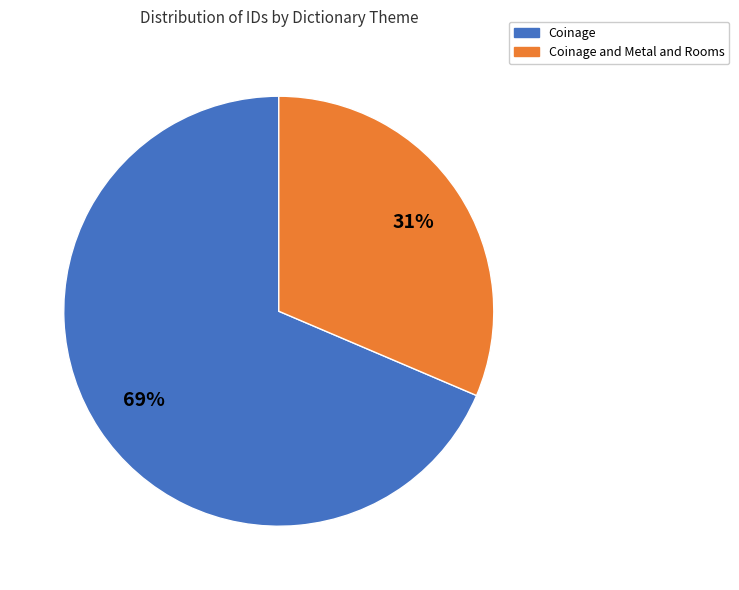

Is there a majority slice in this chart?

Yes